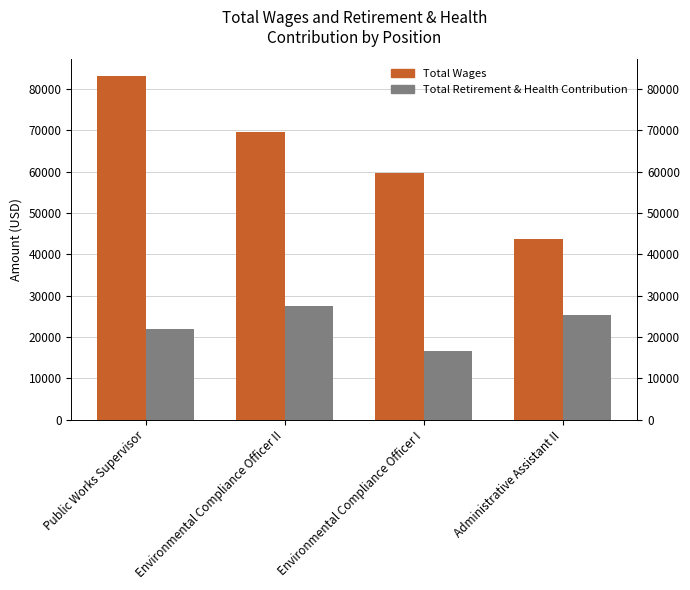

At which label does Total Retirement & Health Contribution first exceed 25367?

Environmental Compliance Officer II